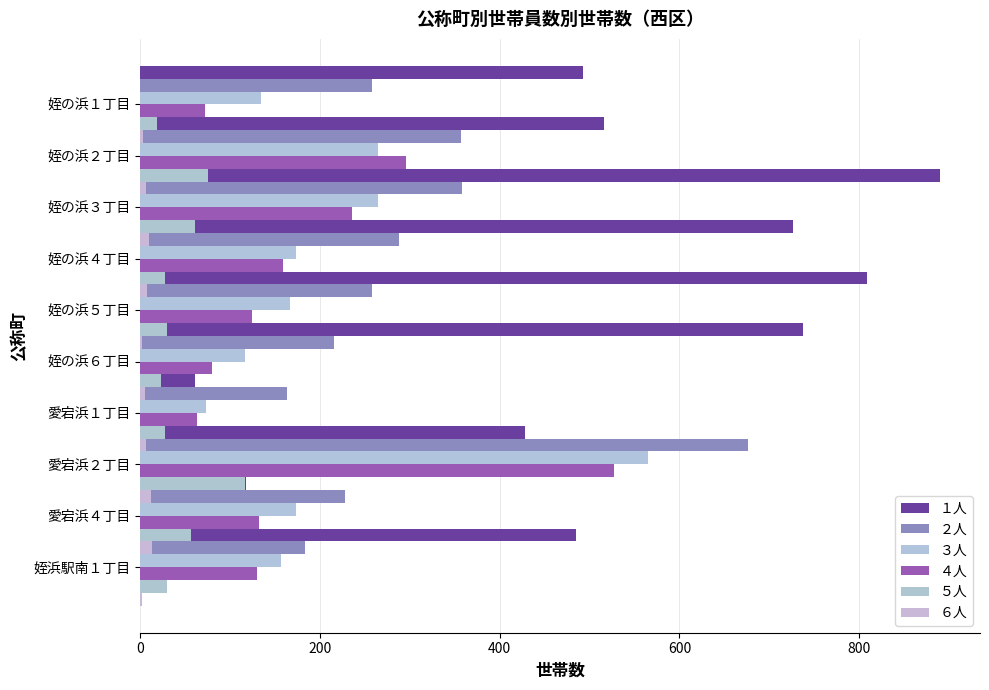

What is the lowest value of the １人 series?

61